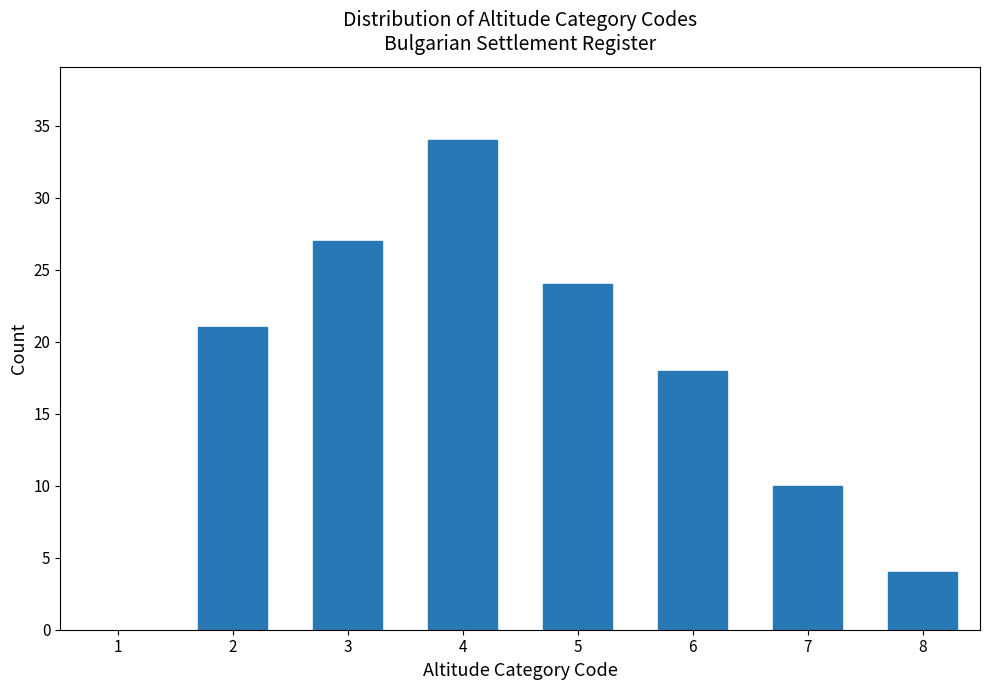

Reading left to right, list all the values displayed in this chart.

21	27	34	24	18	10	4